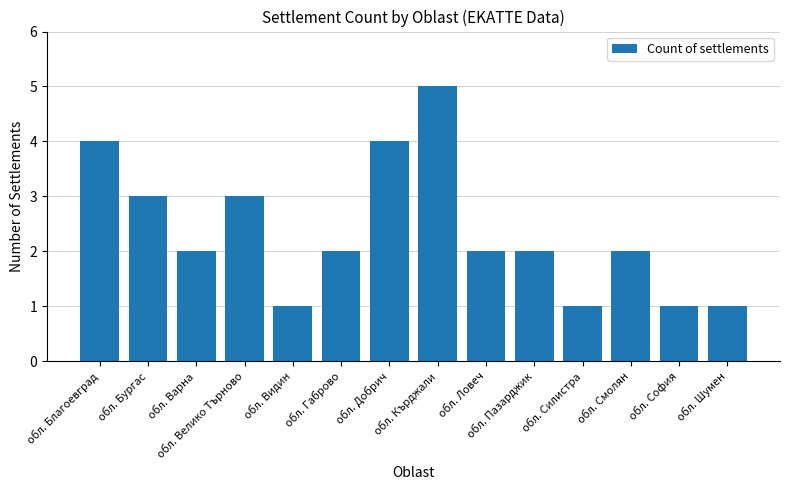

What position from the right is обл. Бургас?

13